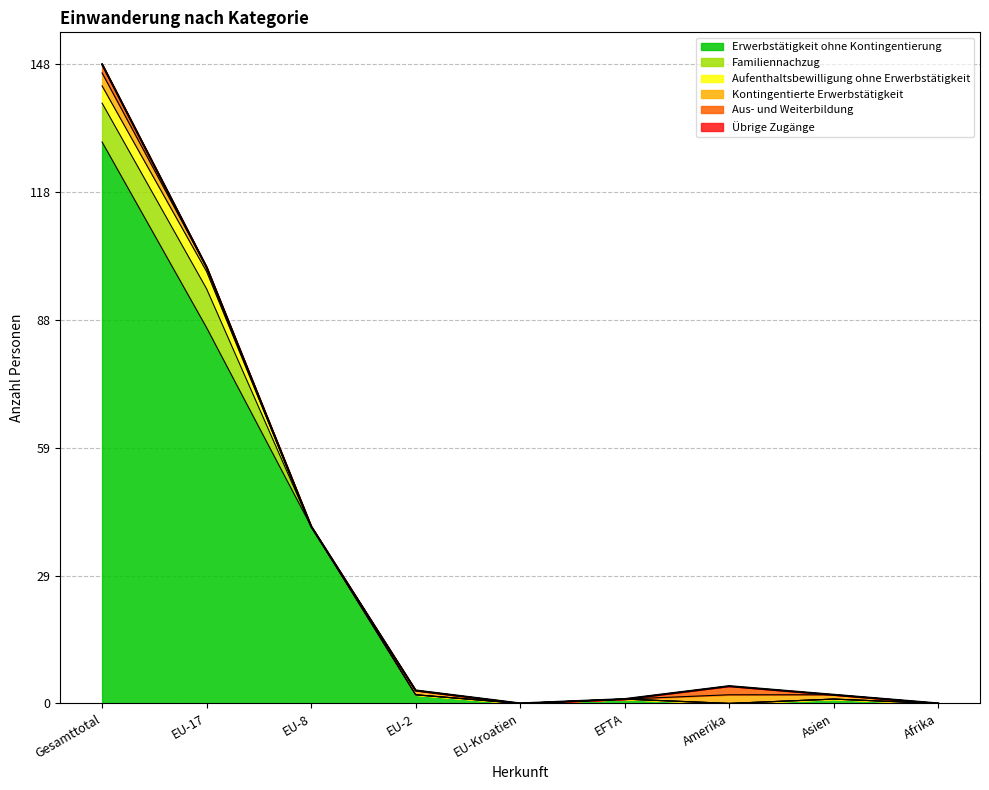

At how many categories does at least one series exceed 111?

1